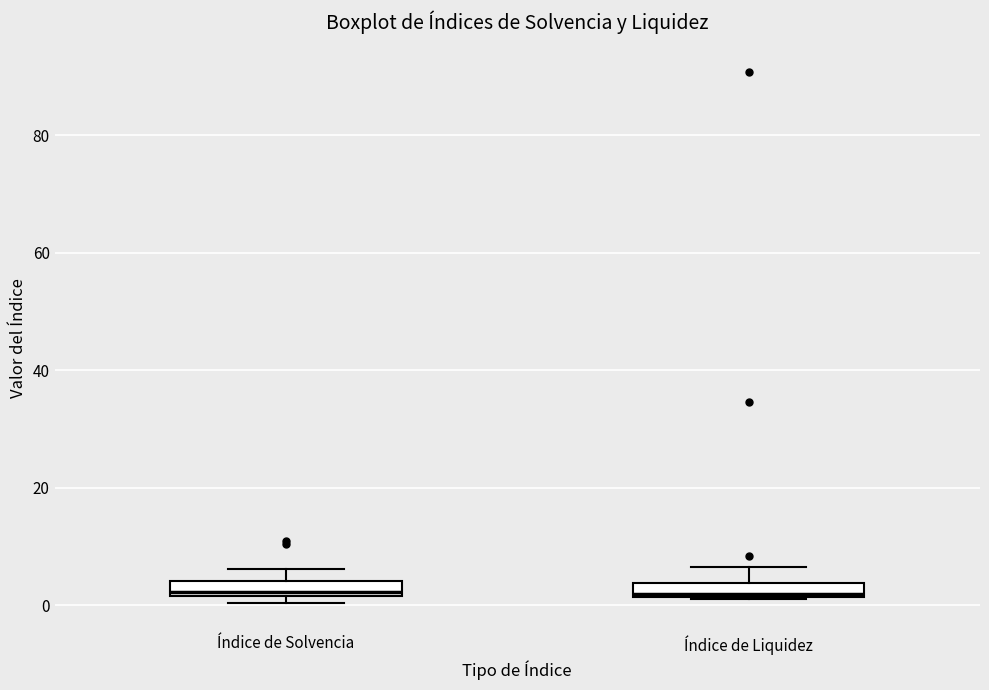

Where is the lower edge of the box for Índice de Liquidez on the y-axis? The values are not printed on the chart, so give them approximately, as read against the axis.

2